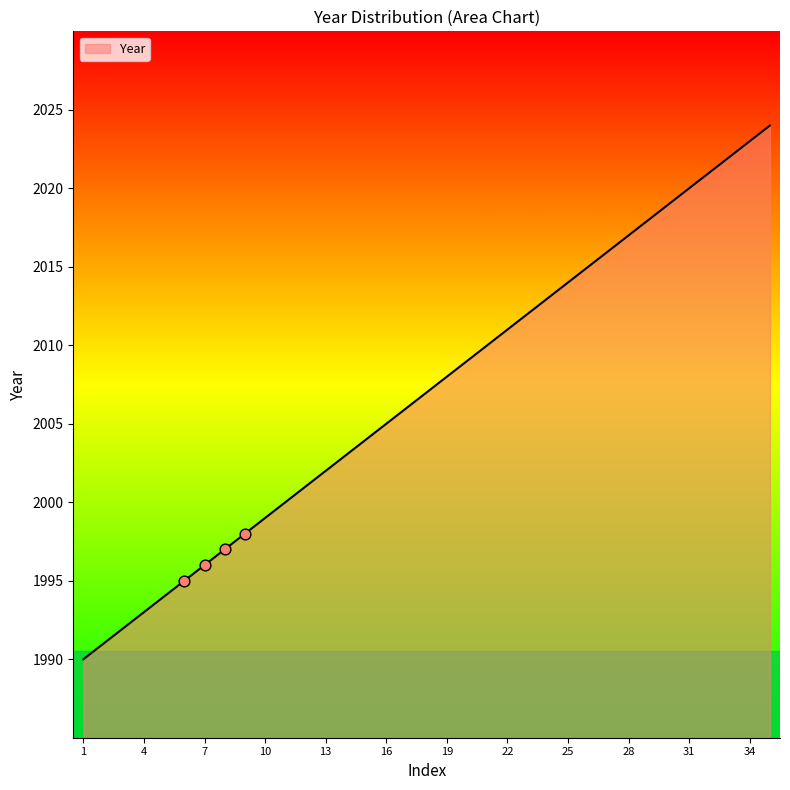

What is the minimum value shown in the chart?

1990